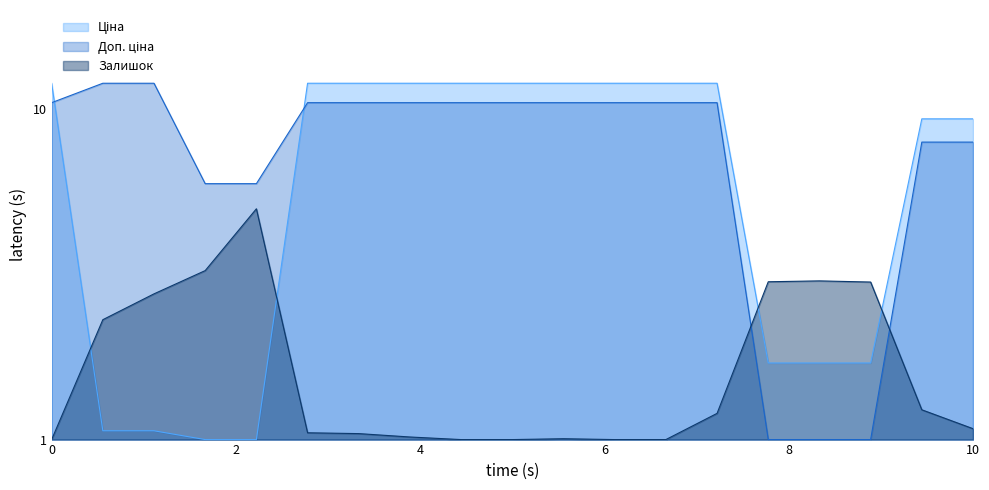

What is the average value of the Залишок series?

1.8